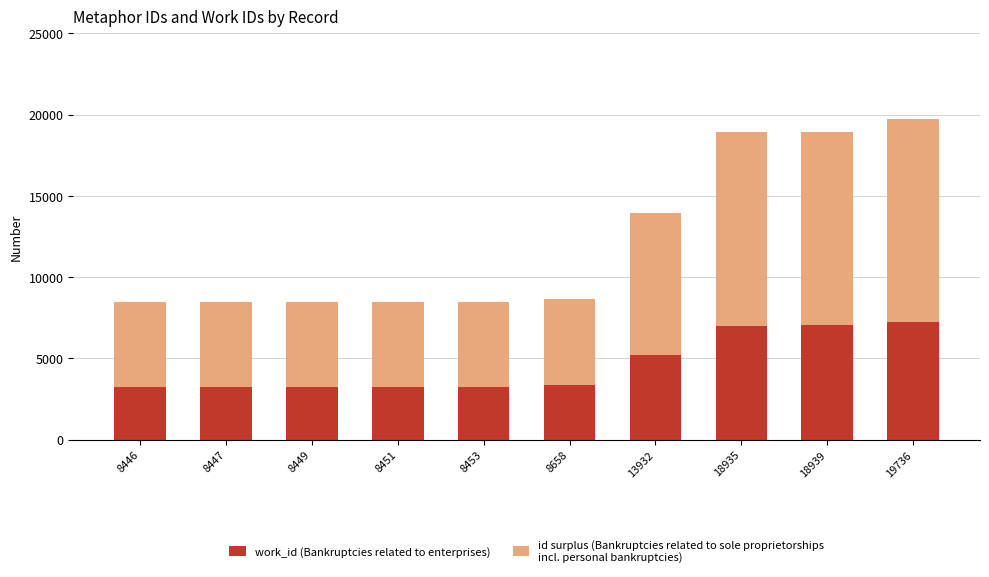

How many categories are shown in the chart?

10